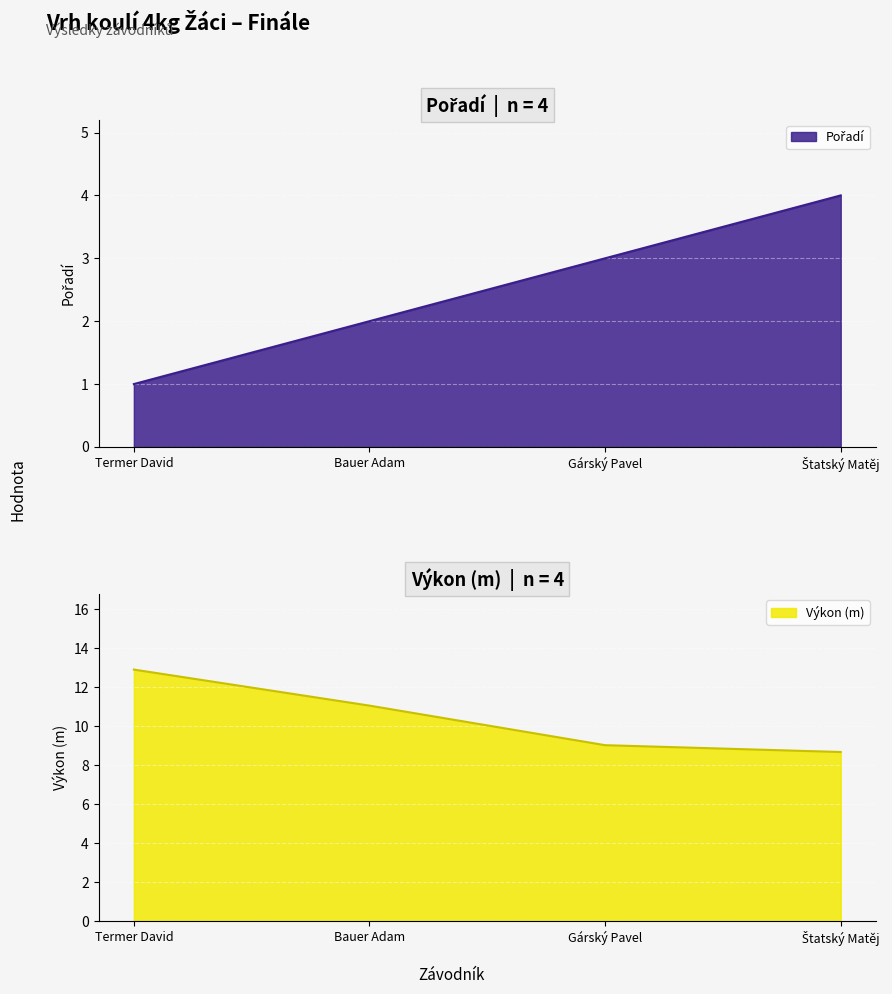

How many values in the Pořadí series exceed 3?

1